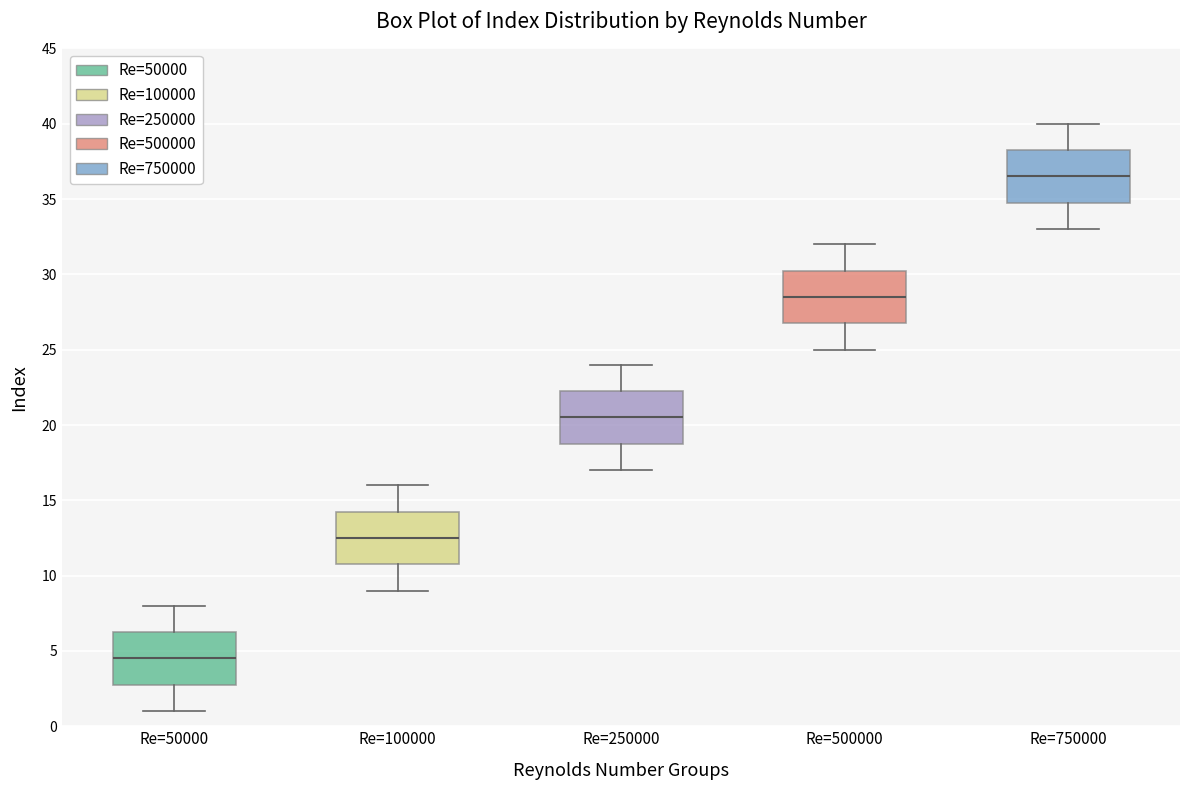

Where does the lower whisker of the box for Re=100000 end on the y-axis? The values are not printed on the chart, so give them approximately, as read against the axis.

9.0